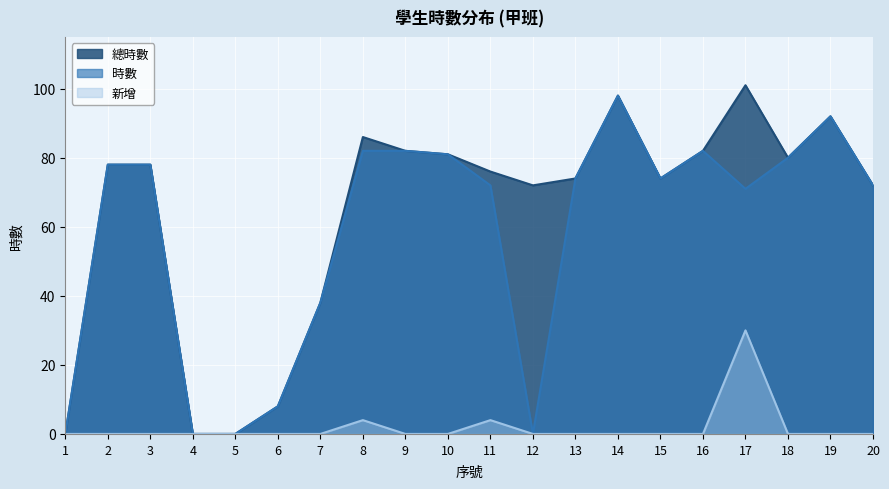

Where is 總時數 nearest to the value 50?

7